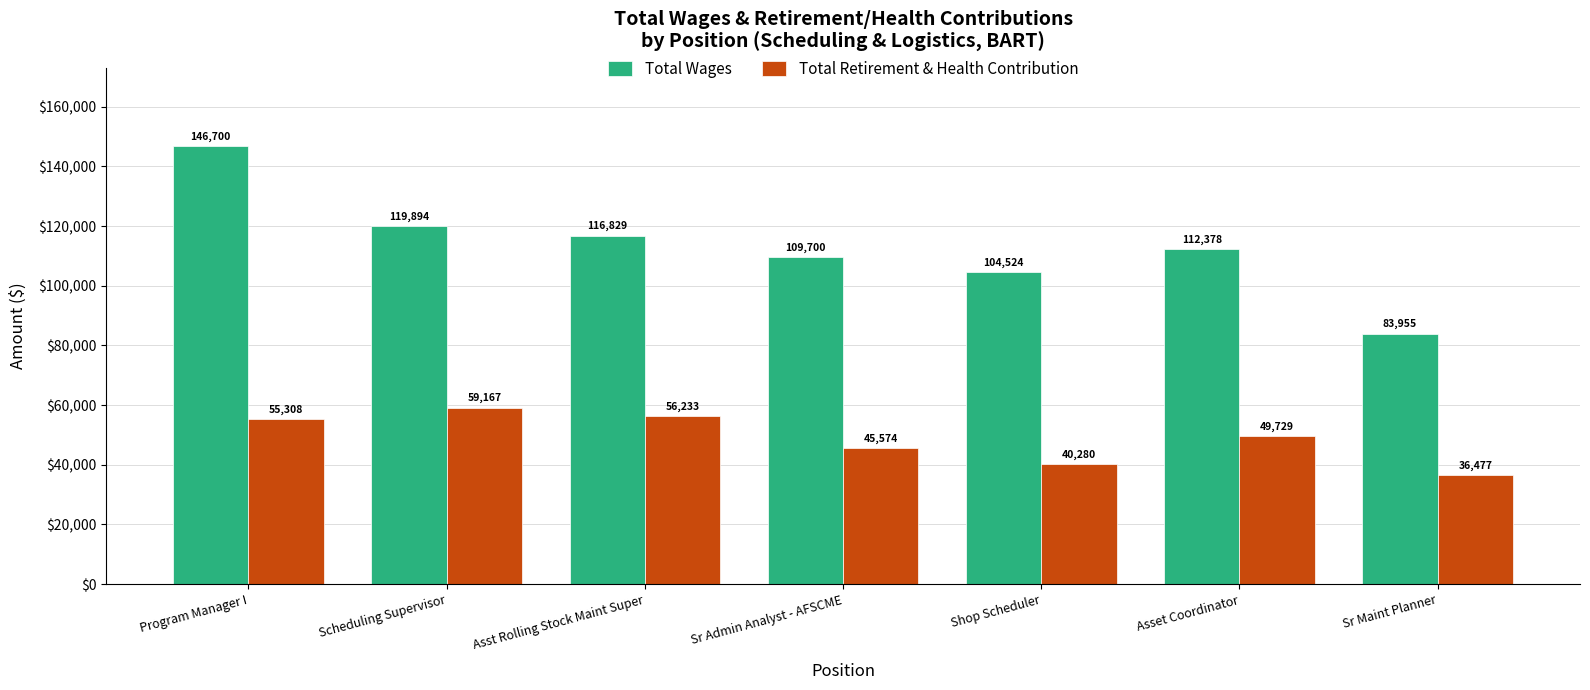

Which category has the lowest value in the Total Retirement & Health Contribution series?

Sr Maint Planner